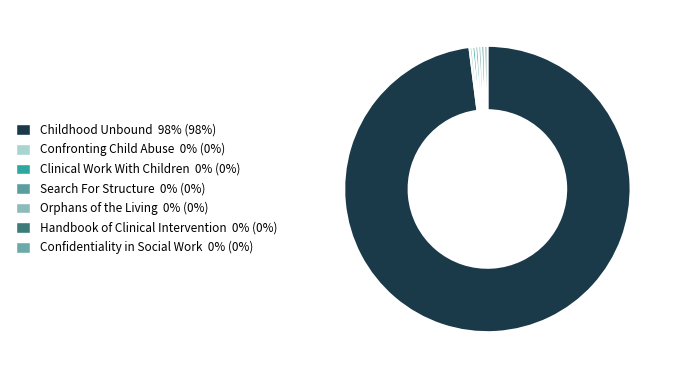

What is the ratio of the value at Confronting Child Abuse to the value at Handbook of Clinical Intervention?

1.0